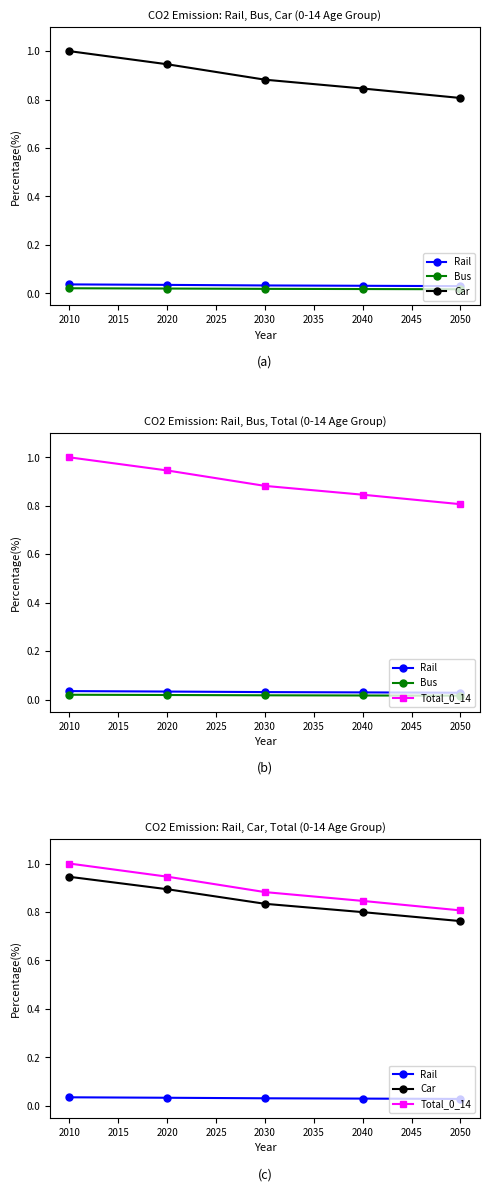

Reading left to right, what are all the values shown in this chart?

Rail: 0.0	0.0	0.0	0.0	0.0
Bus: 0.0	0.0	0.0	0.0	0.0
Car: 0.9	0.9	0.8	0.8	0.8
Total_0_14: 1.0	0.9	0.9	0.8	0.8